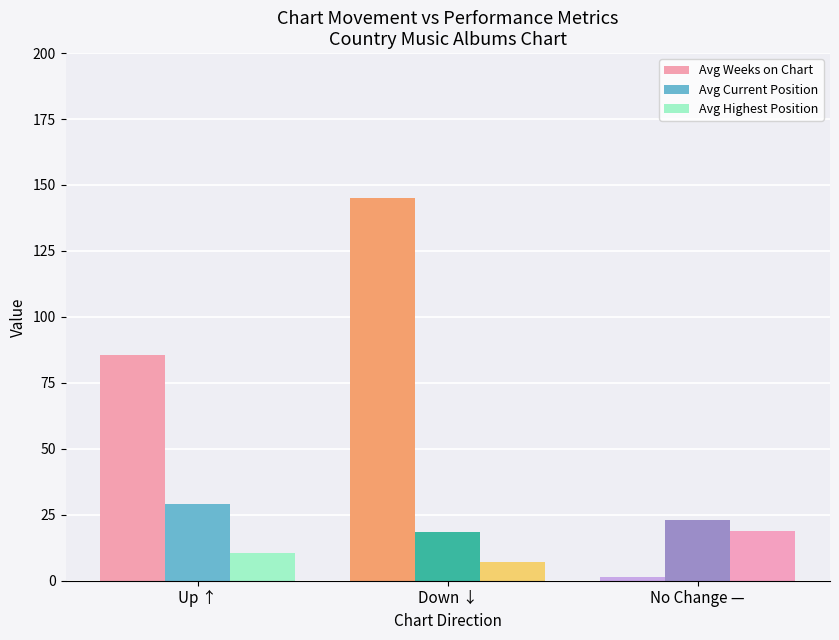

What is the sum of the Avg Current Position values at Up ↑ and No Change —?

51.8